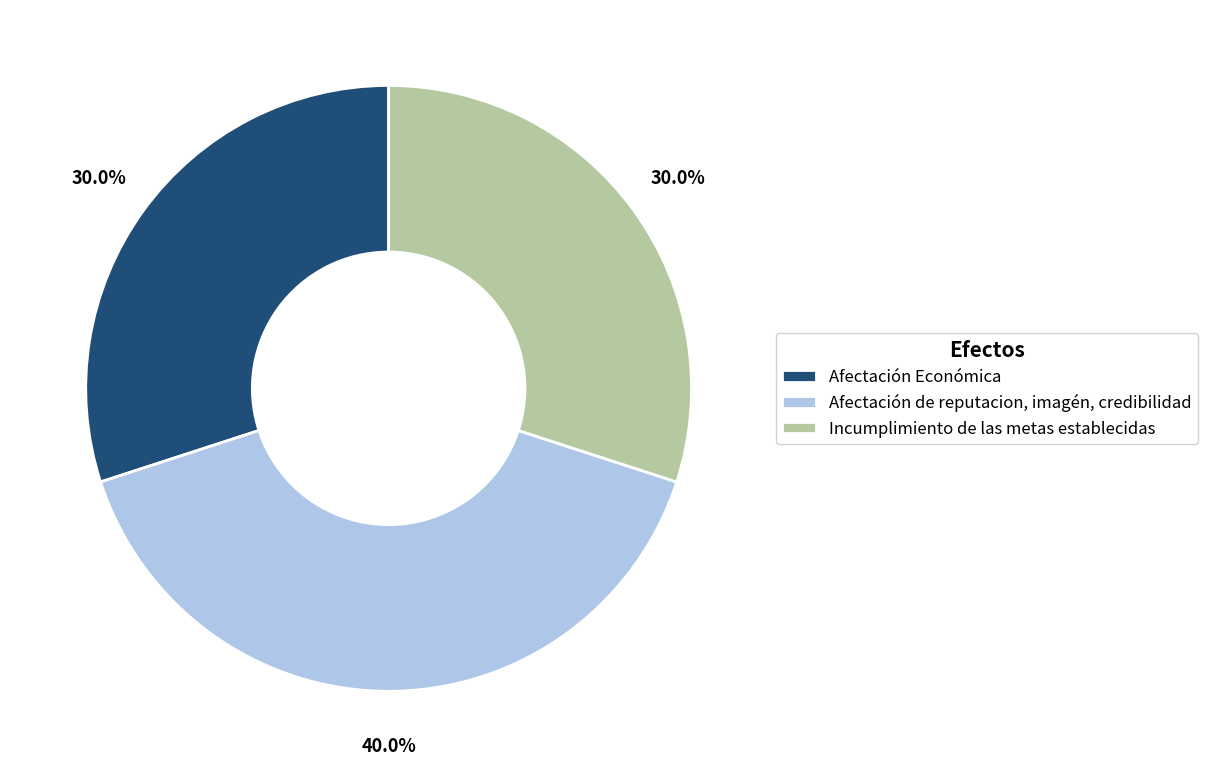

To the nearest percent, what is the difference between the largest and smallest slice percentages?

10%